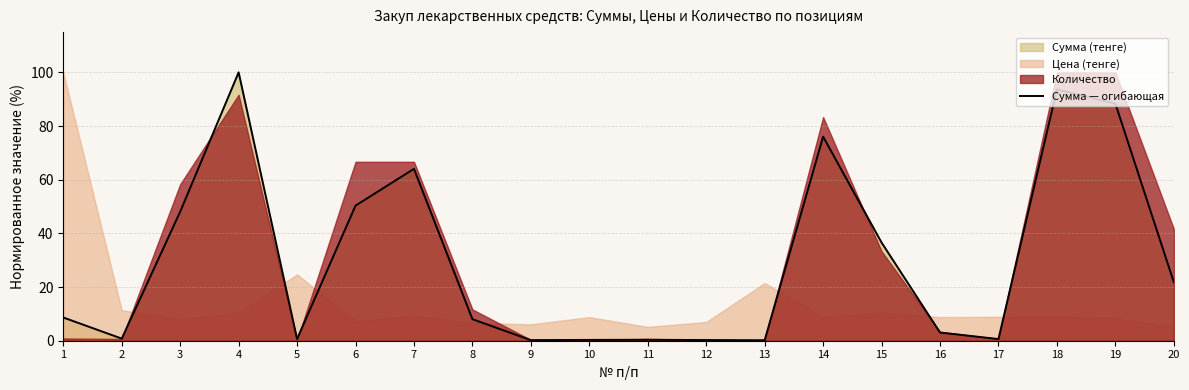

Where does the data first go above 8?

1